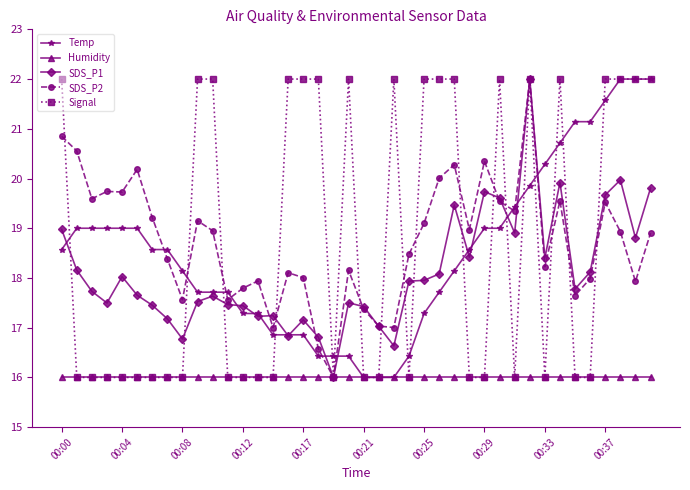

Does the chart have visible grid lines?

No